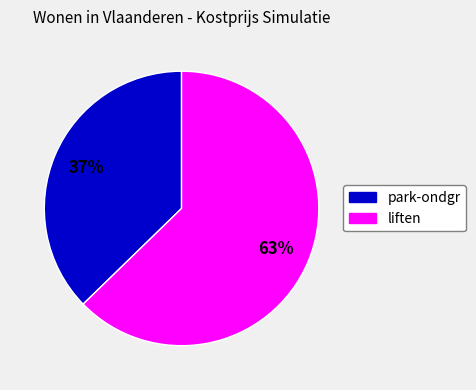

How many segments does this pie chart have?

2